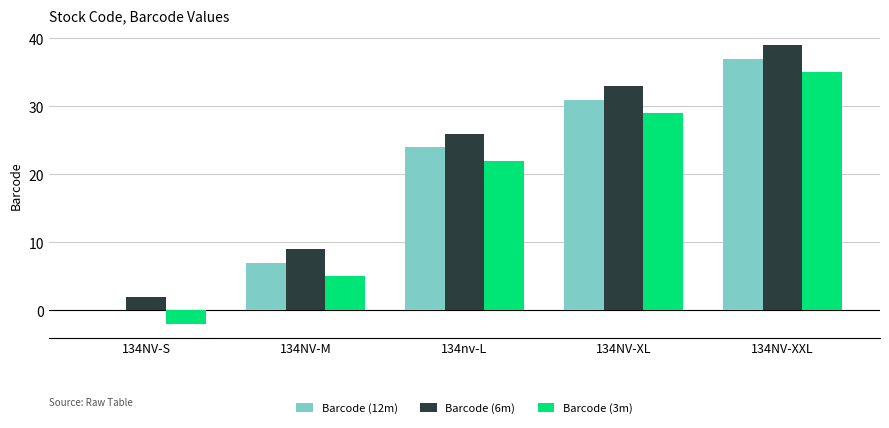

What is the sum of all Barcode (6m) values?

109